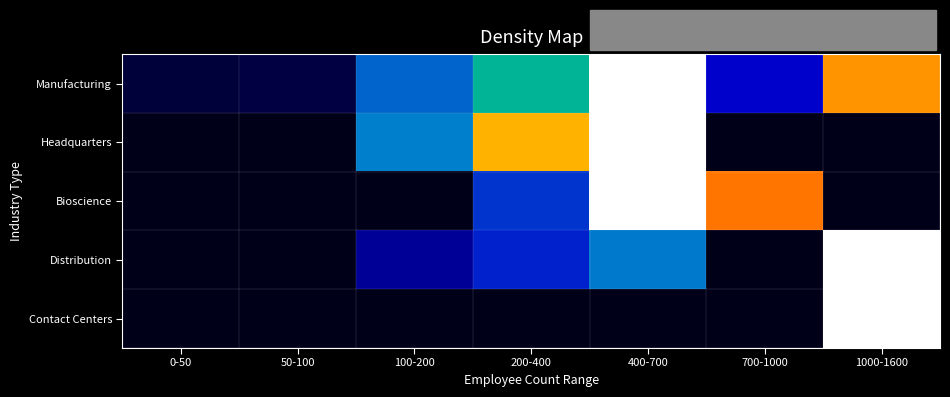

Which series has the largest total across all categories?

Manufacturing